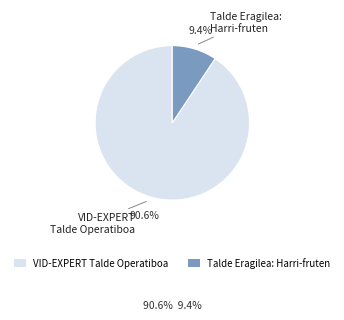

Rank the categories by value from highest to lowest.

VID-EXPERT Talde Operatiboa, Talde Eragilea: Harri-fruten